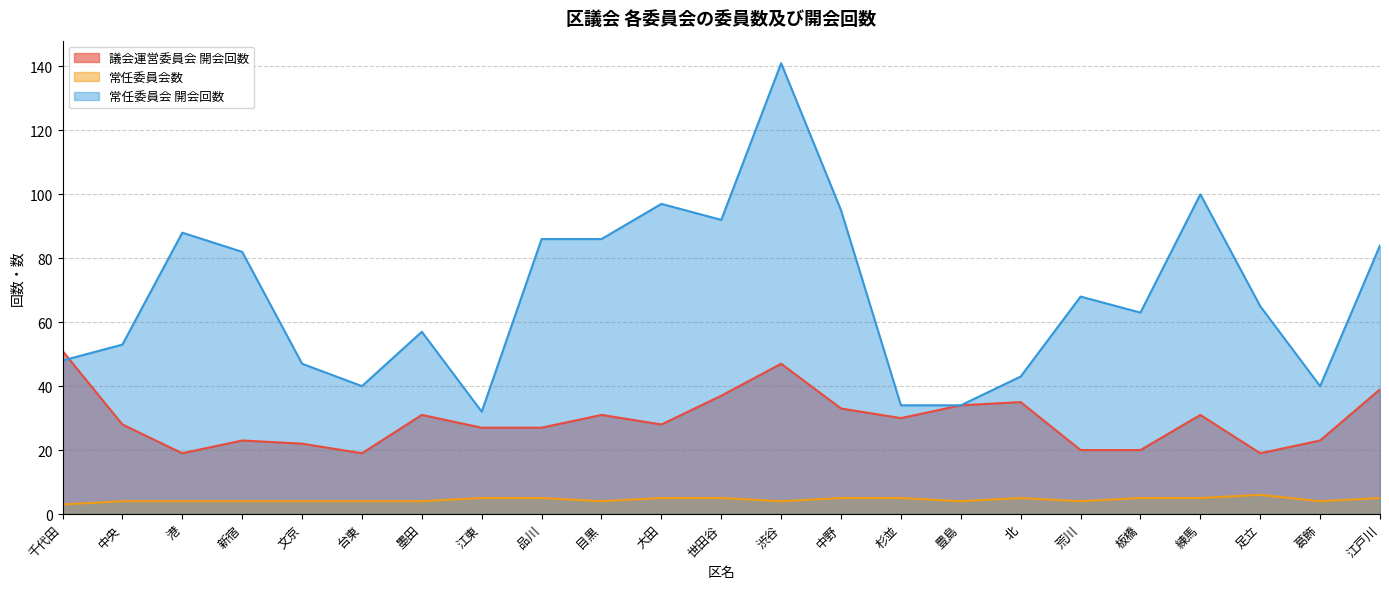

What are all the series names shown in the legend?

議会運営委員会 開会回数, 常任委員会数, 常任委員会 開会回数